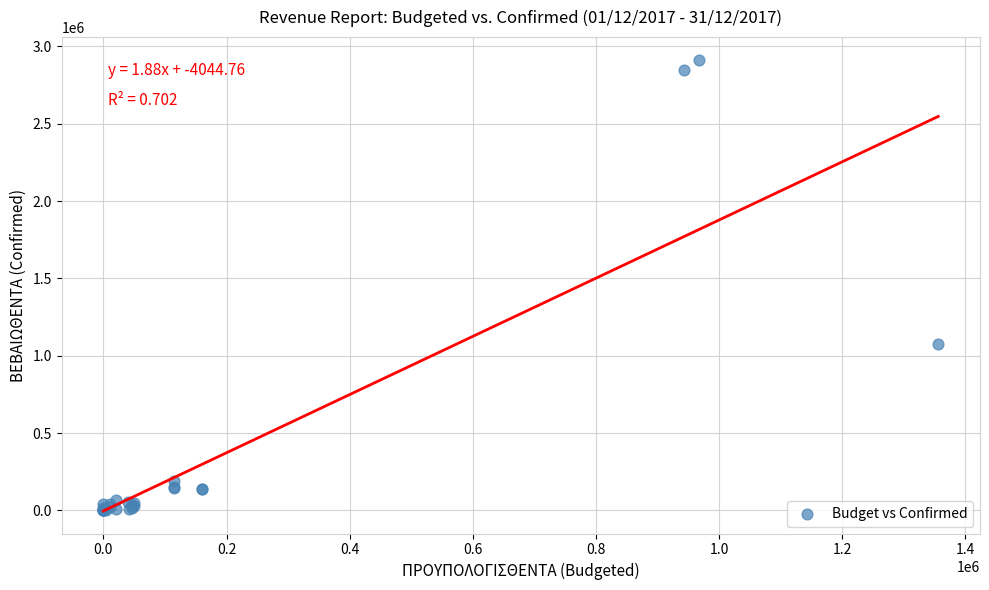

What Y value in the scatter plot is closest to 1457304?

1076909.7